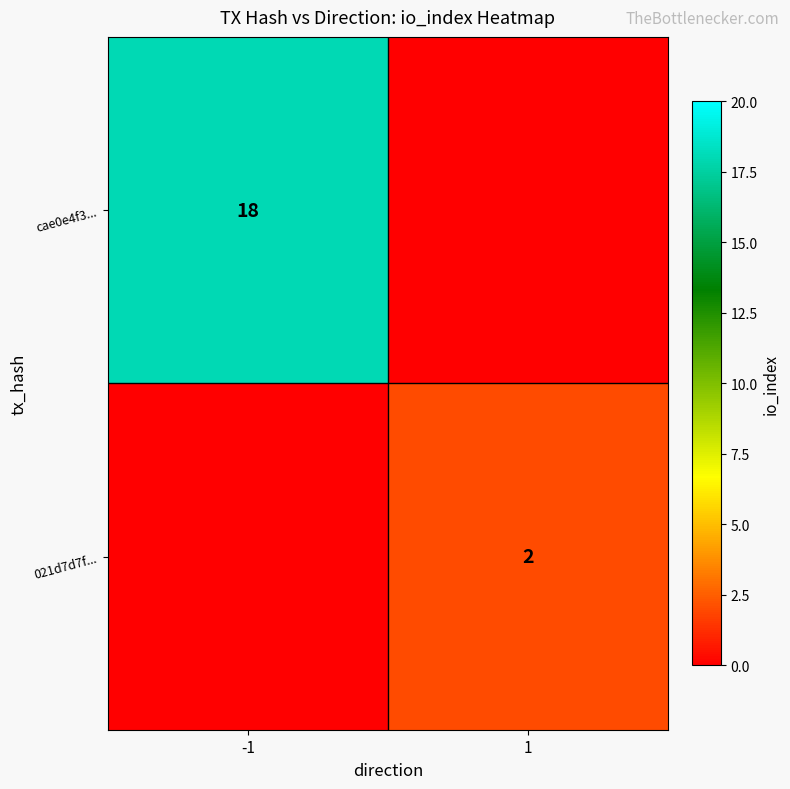

The 021d7d7f... series shows 1 at 1. True or false?

False